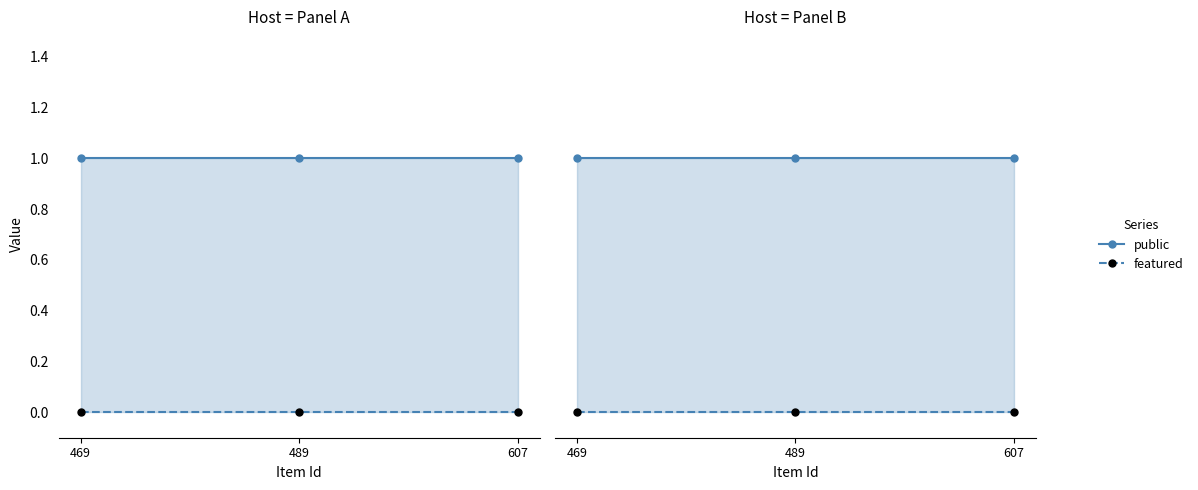

Reading right to left, transcribe all the data shown in this chart.

public: 1	1	1
featured: 0	0	0